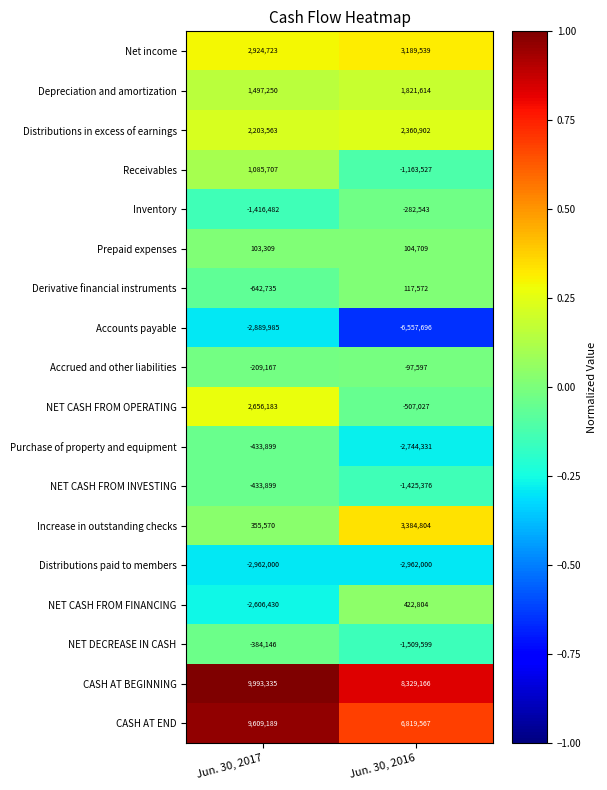

What value does the Distributions paid to members series have at Jun. 30, 2017?

-2962000